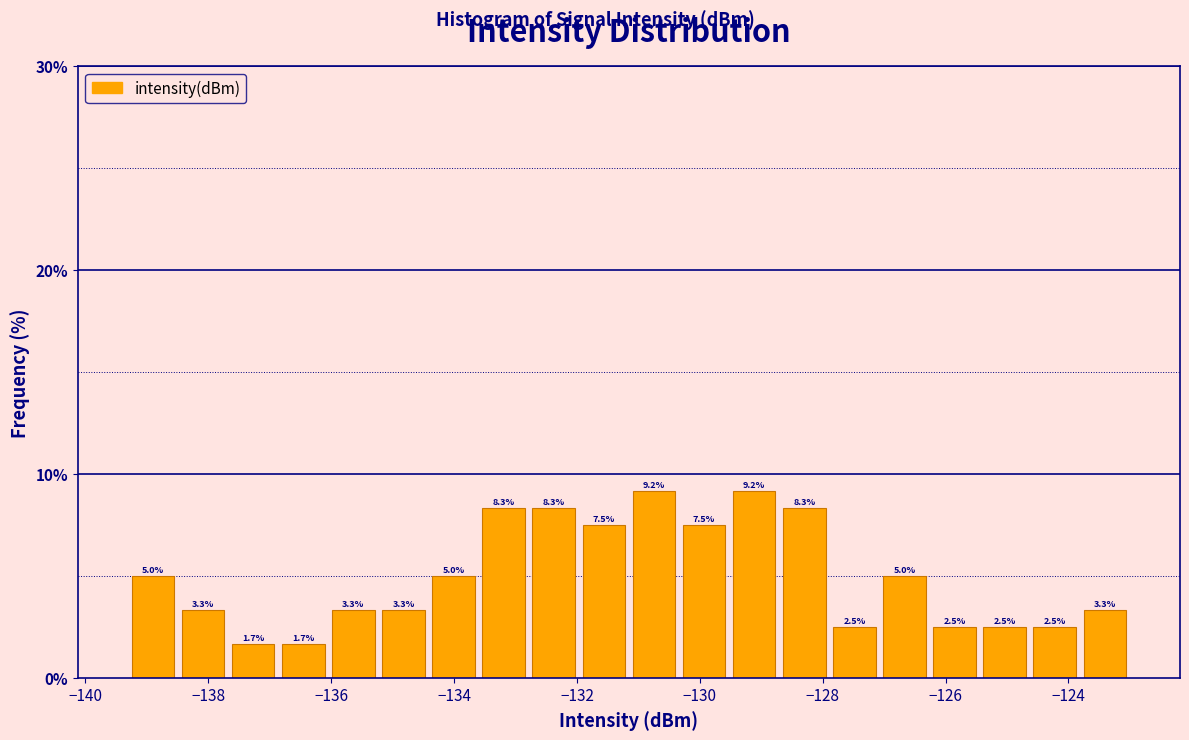

What is the height of the bar covering -131.2 to -130.4 on the x-axis? The bar edges are not printed on the chart, so give them approximately, as read against the axis.

9.2